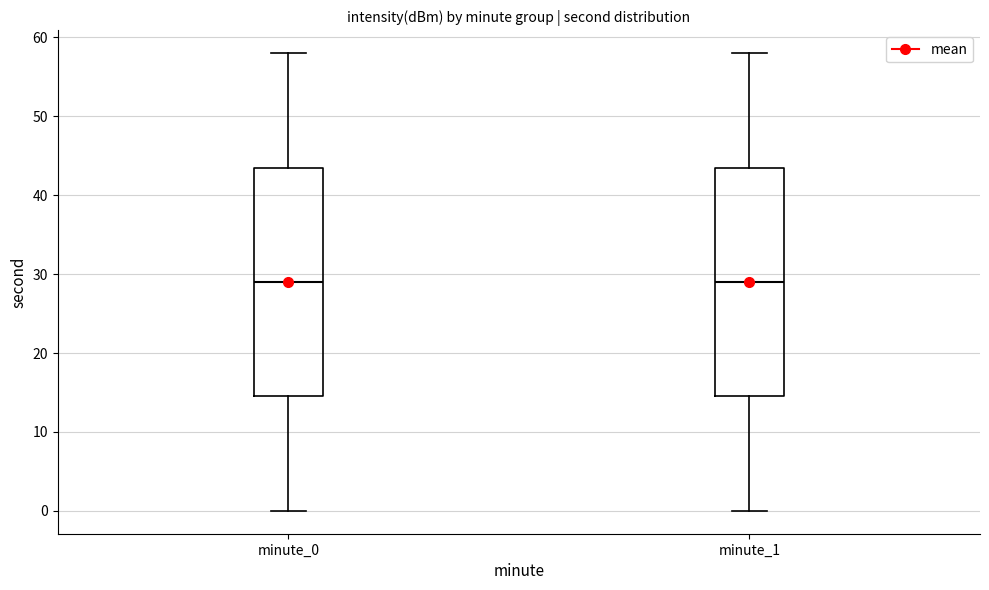

Where is the lower edge of the box for minute_1 on the y-axis? The values are not printed on the chart, so give them approximately, as read against the axis.

15